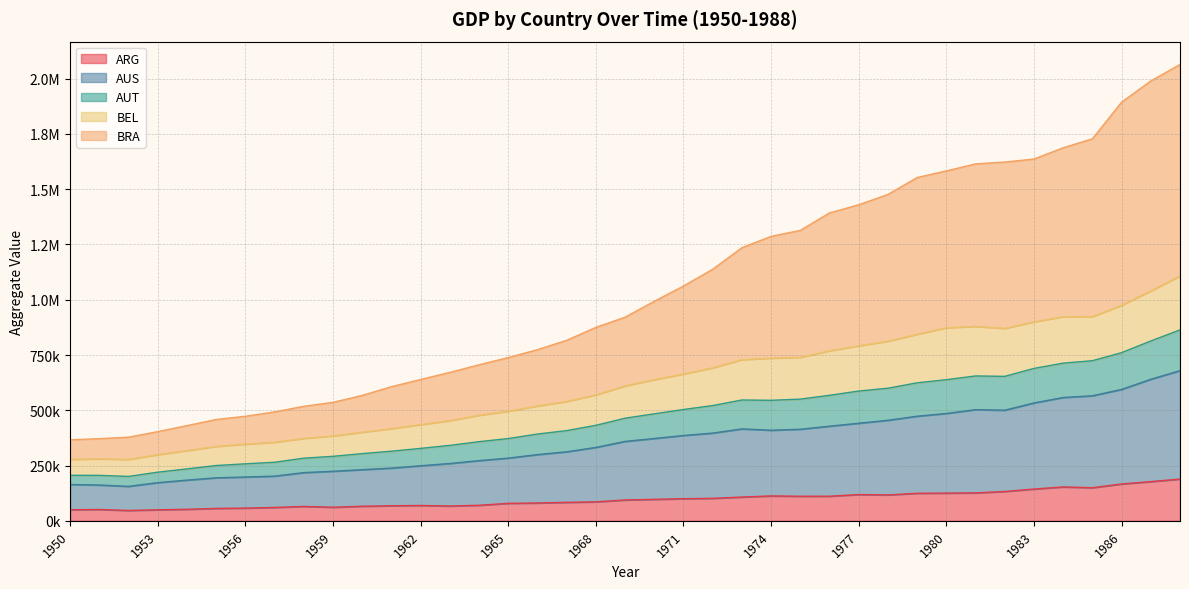

What are all the series names shown in the legend?

ARG, AUS, AUT, BEL, BRA